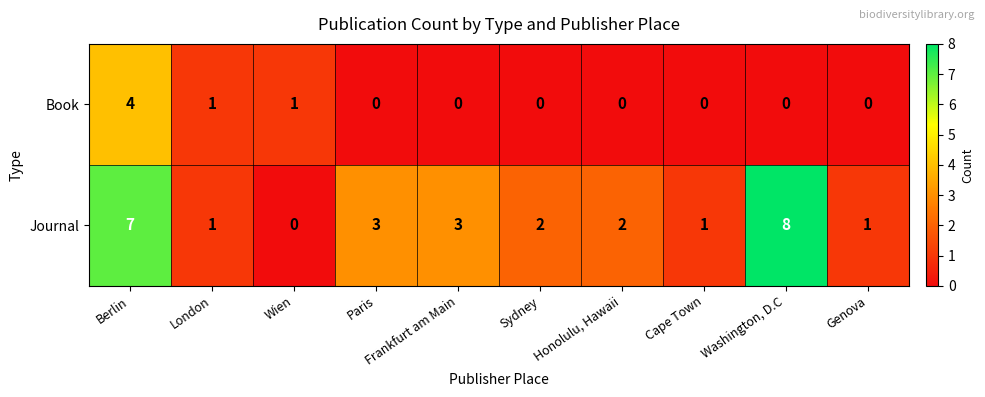

How many Book values are between 0 and 1?

9